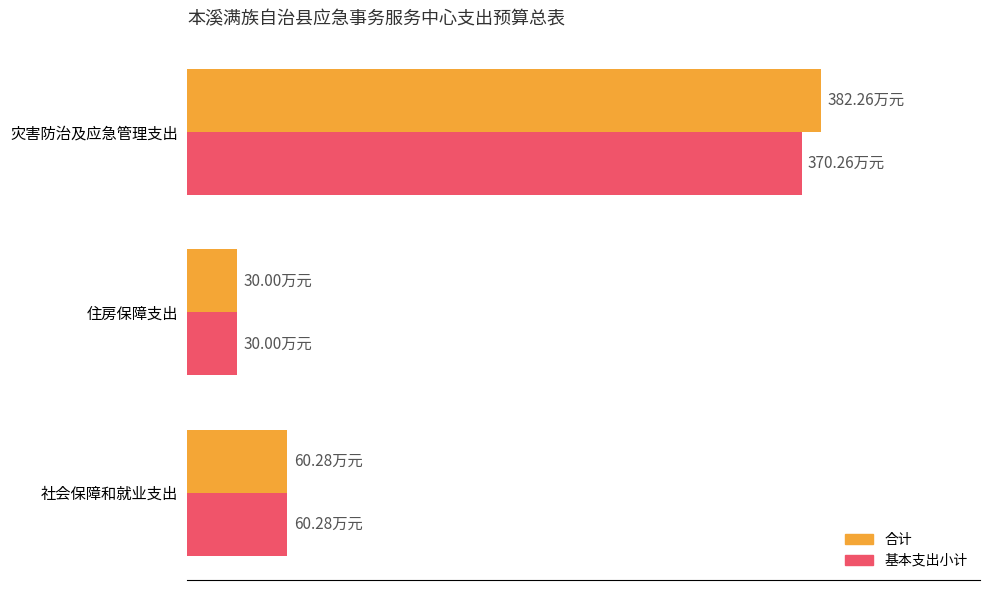

Which series has the widest spread of values?

合计